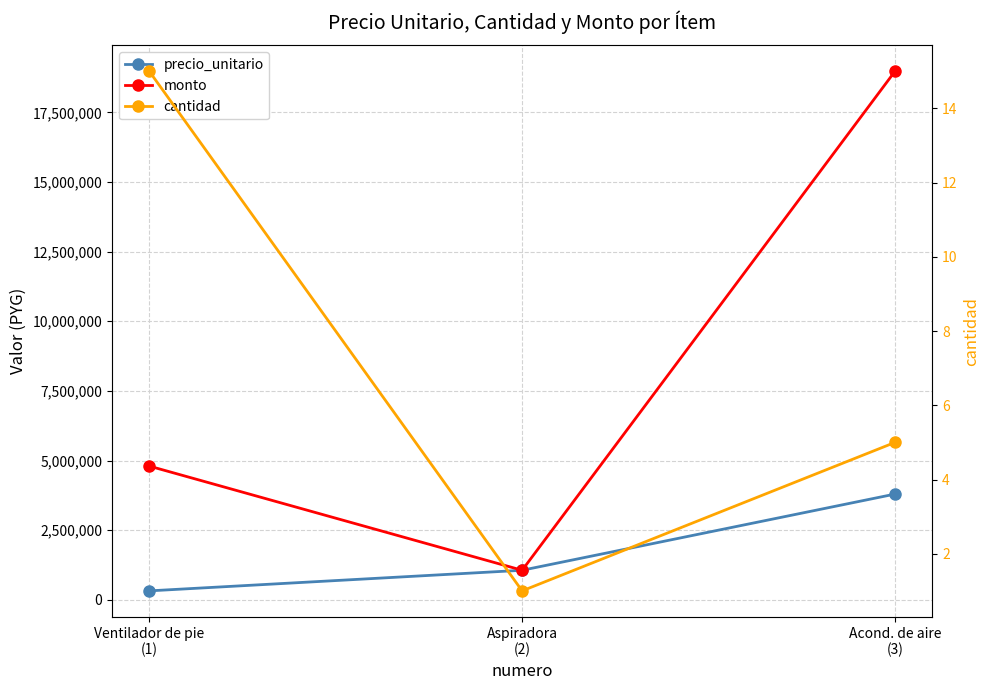

What is the difference between the highest and lowest values at Ventilador de pie
(1)?

4799985